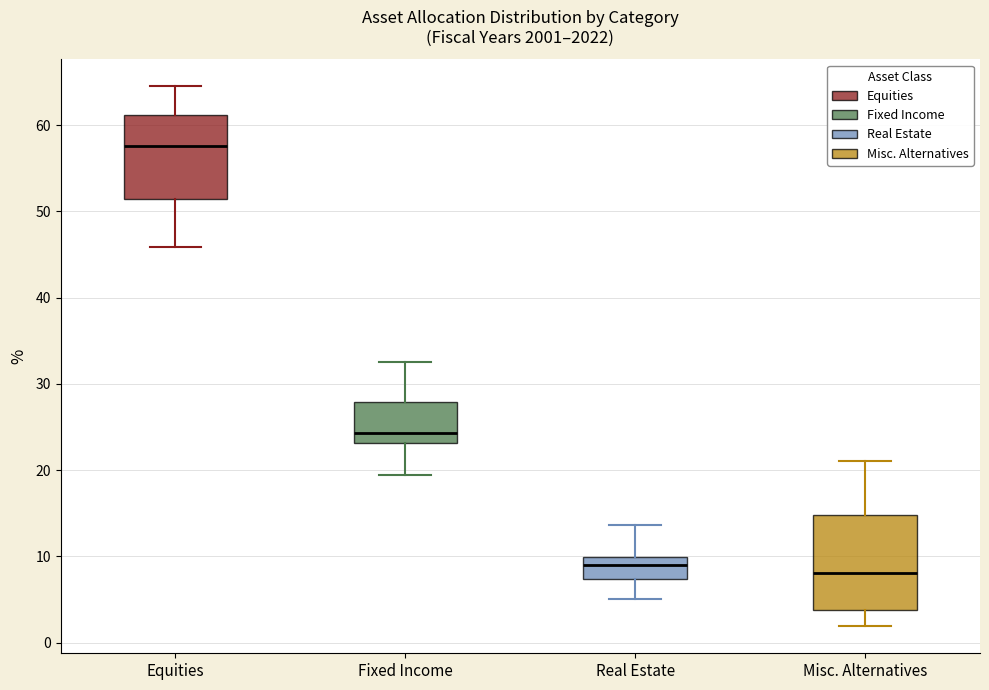

Which box is the tallest, from its lower edge to its upper edge?

Misc. Alternatives